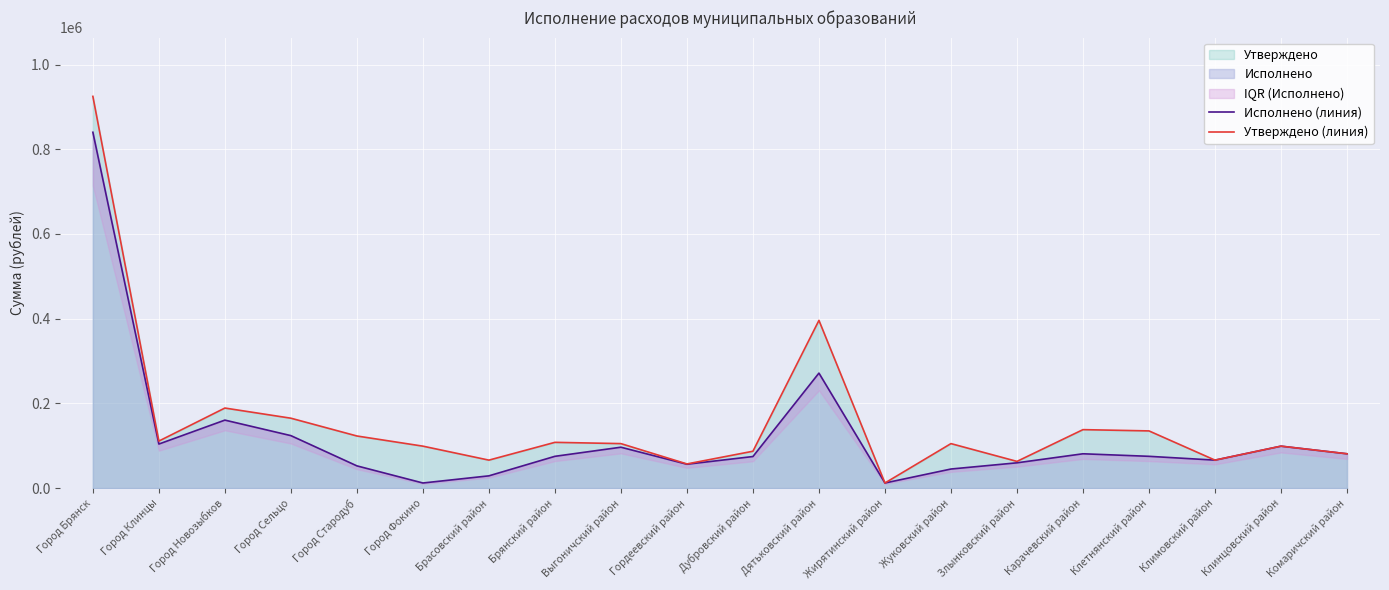

Does the chart display data point markers on the line(s)?

No